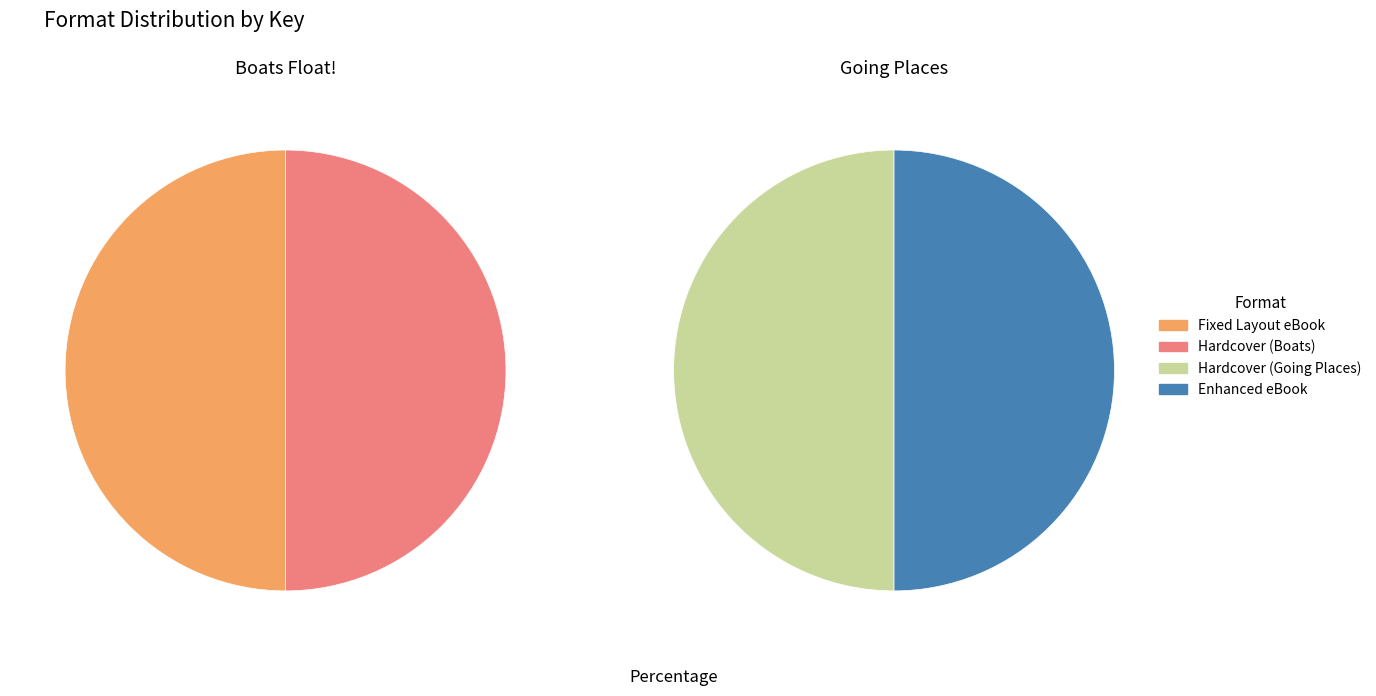

Combined, do Hardcover (Going) and Enhanced eBook account for over 50%?

No